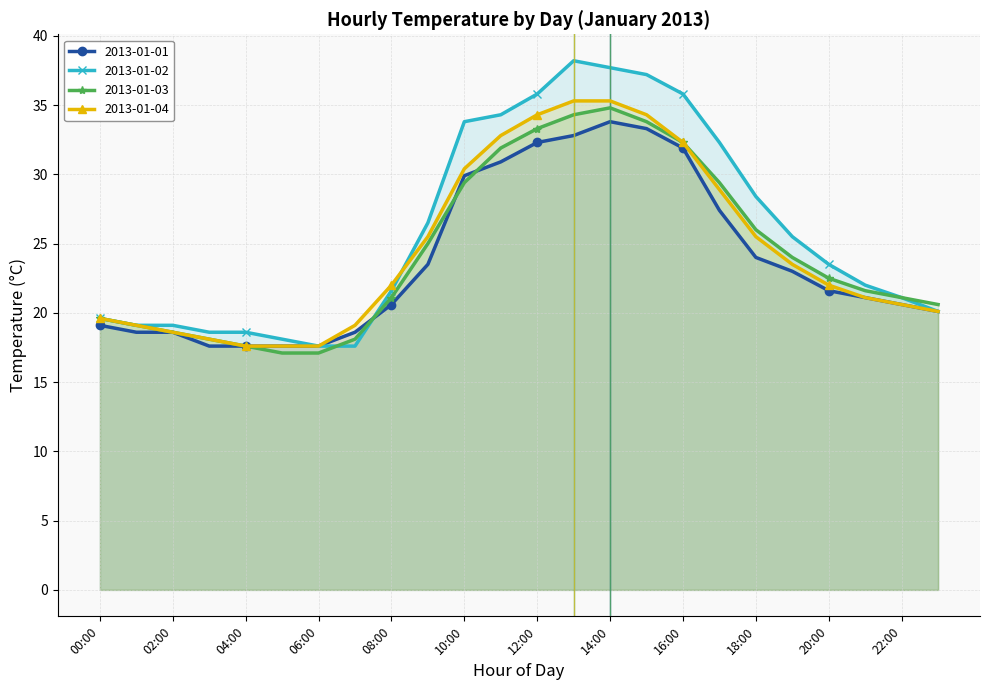

True or false: 2013-01-02 and 2013-01-01 cross at least once.

True